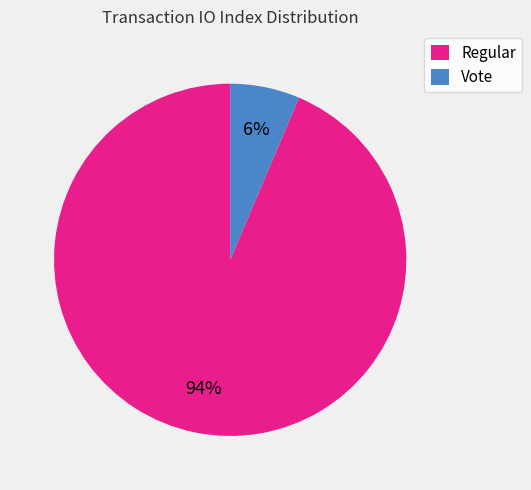

Rank the categories by value from lowest to highest.

Vote, Regular